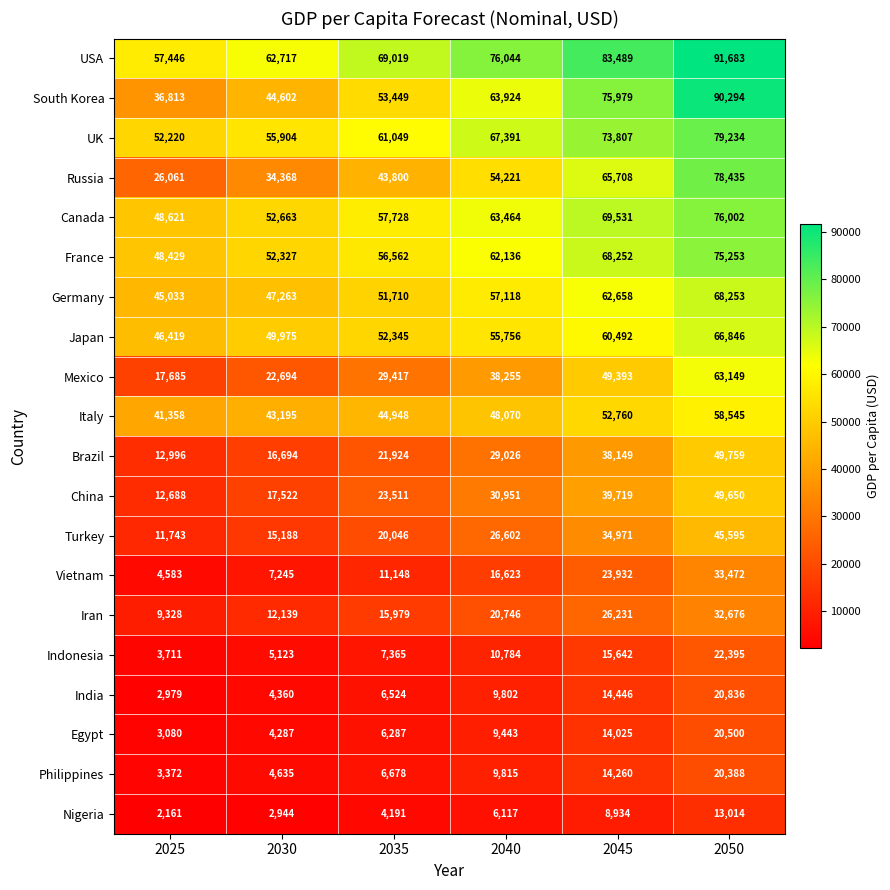

Is it true that Iran equals 32676 at 2050?

True